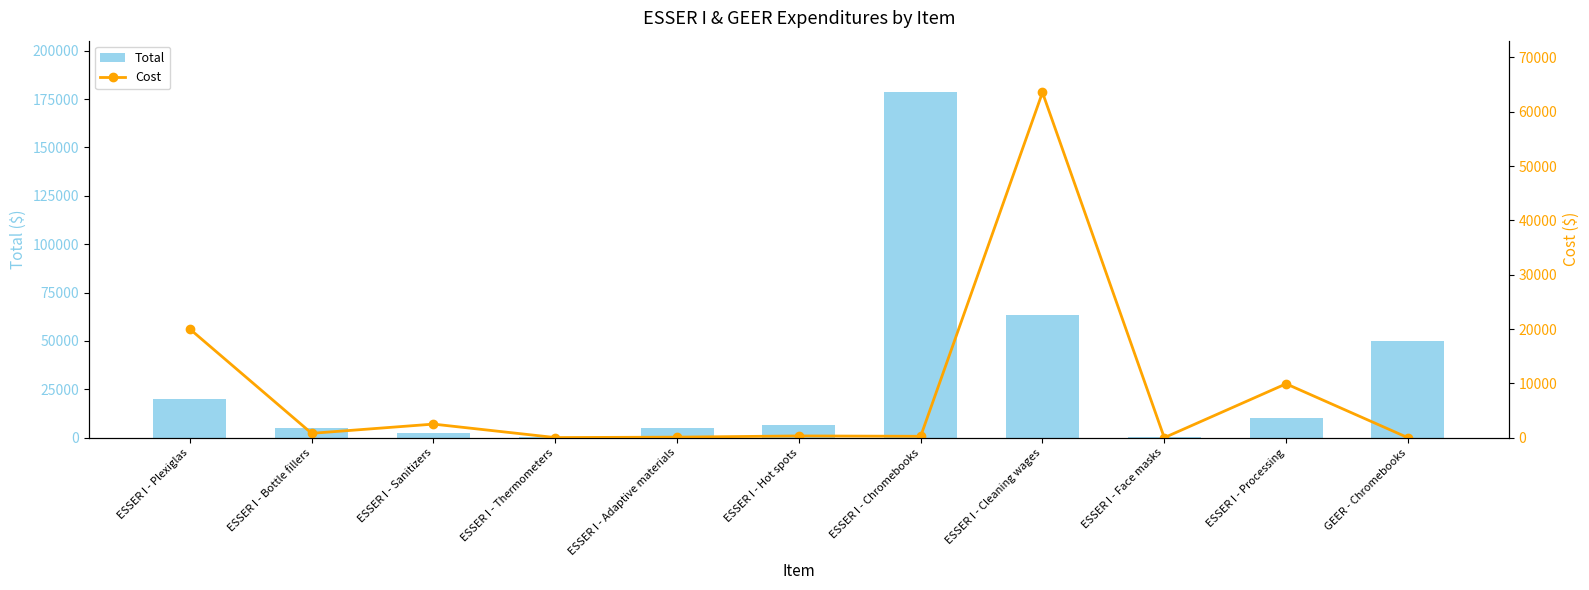

The Total series shows 6400.0 at ESSER I - Hot spots. True or false?

True